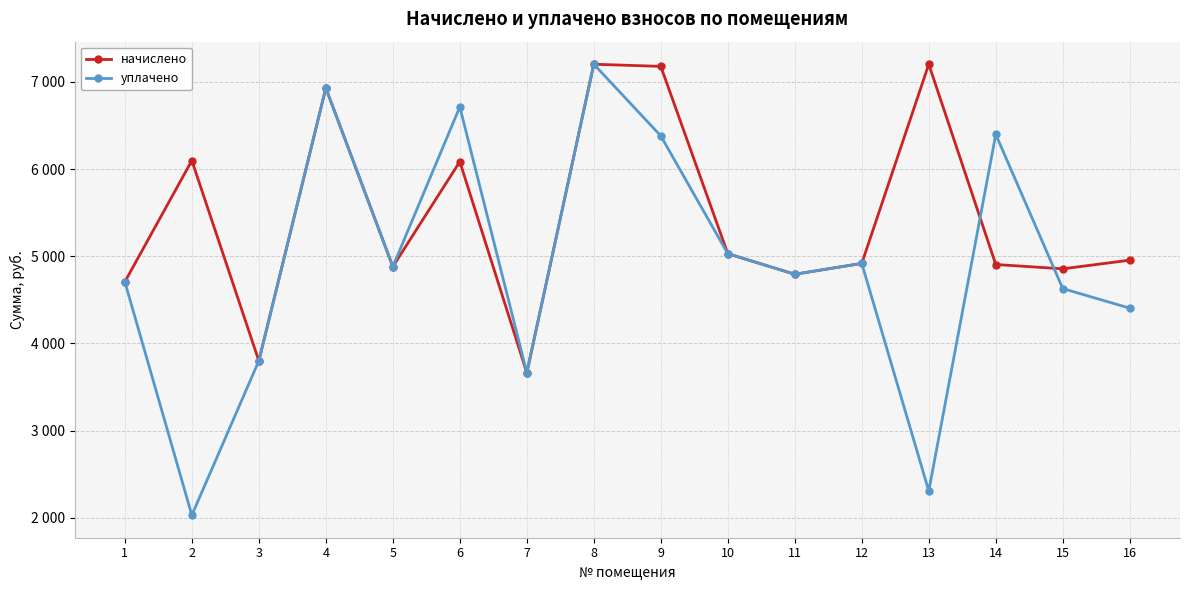

Does the chart display data point markers on the line(s)?

Yes